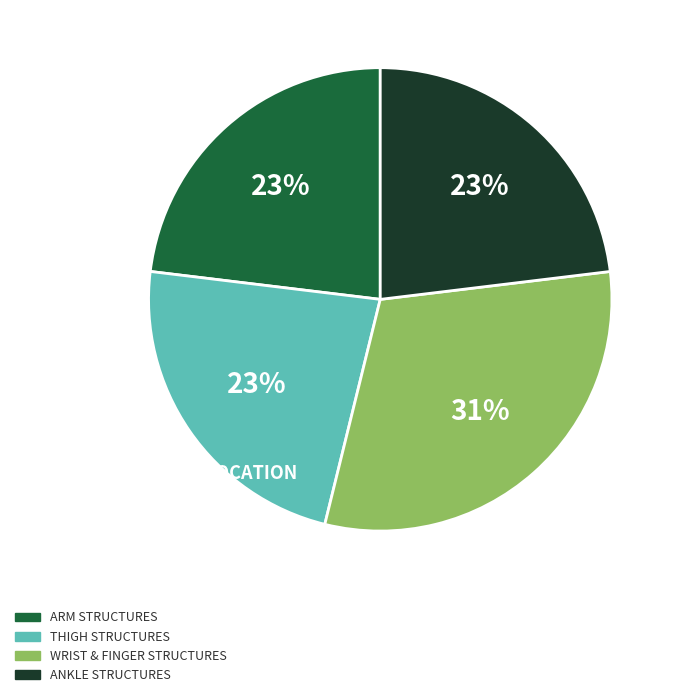

Is there a majority slice in this chart?

No